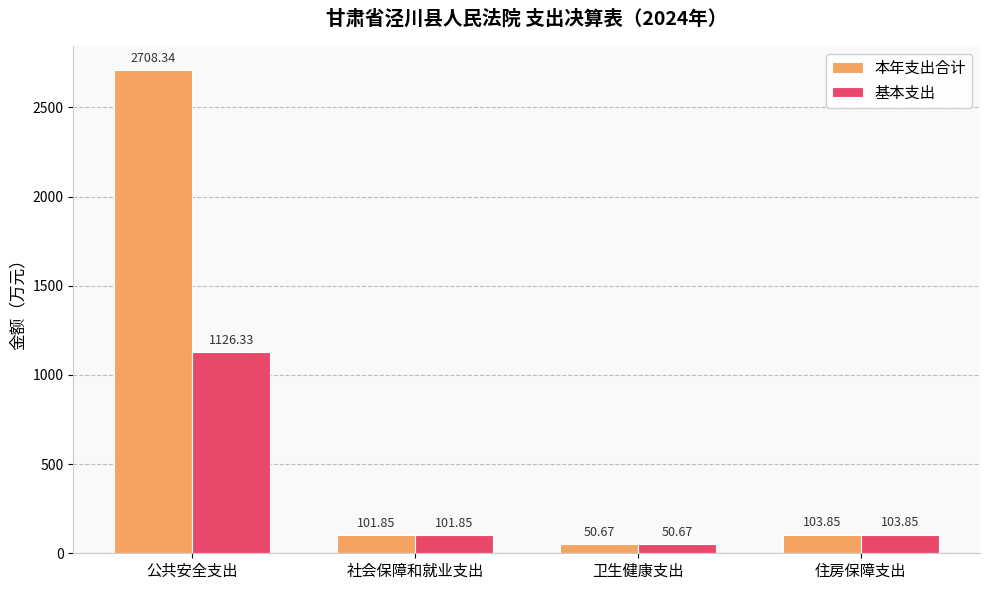

At which label does 本年支出合计 reach its minimum?

卫生健康支出